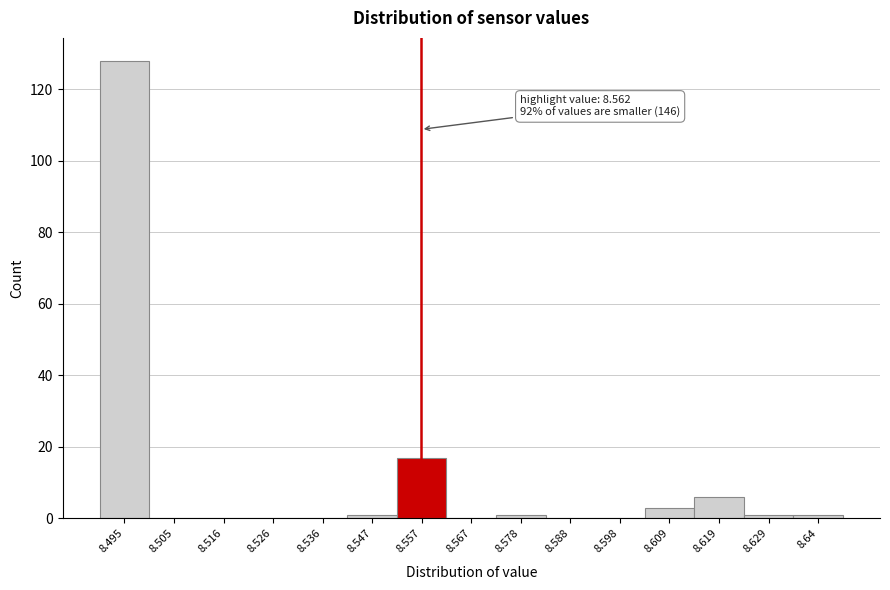

Reading left to right, what are all the values shown in this chart?

8.495=128	8.505=0	8.516=0	8.526=0	8.536=0	8.547=1	8.557=17	8.567=0	8.578=1	8.588=0	8.598=0	8.609=3	8.619=6	8.629=1	8.64=1